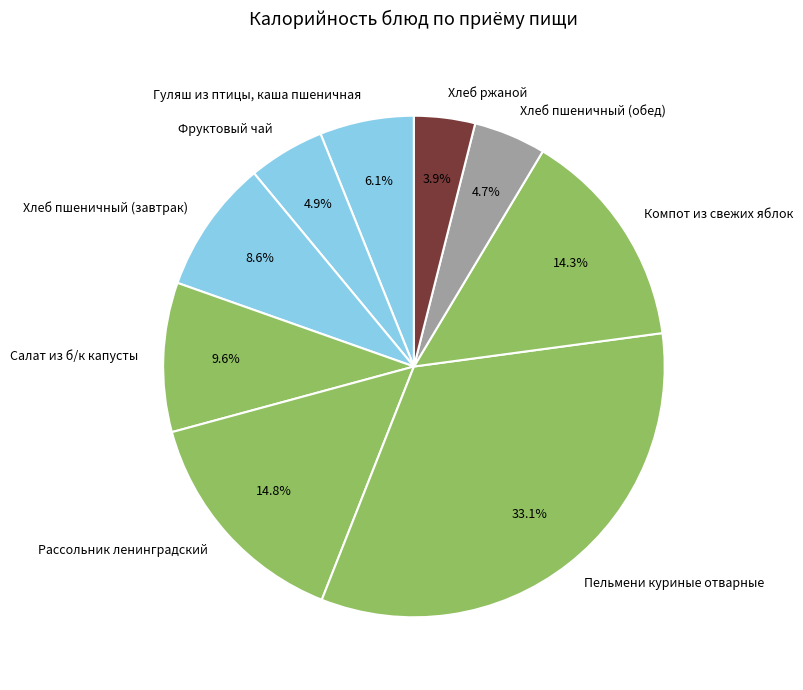

What percentage do Хлеб пшеничный (обед) and Рассольник ленинградский together represent?

19.5%